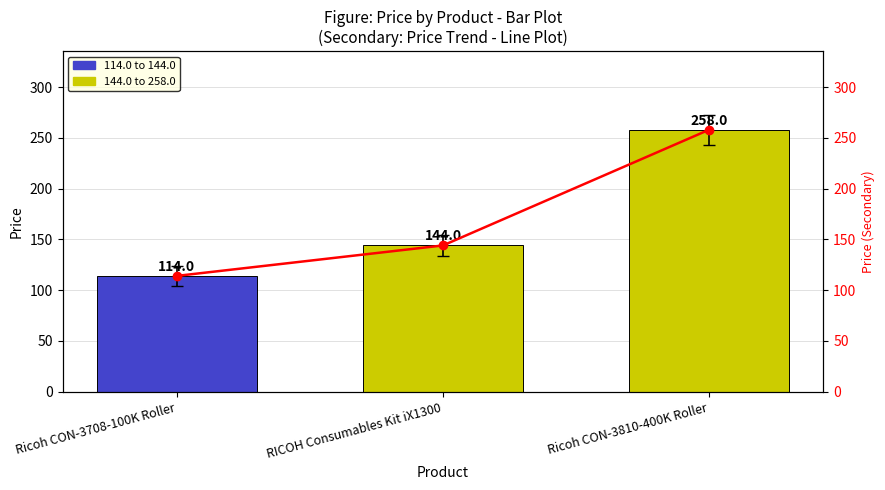

How many groups of bars are there?

3